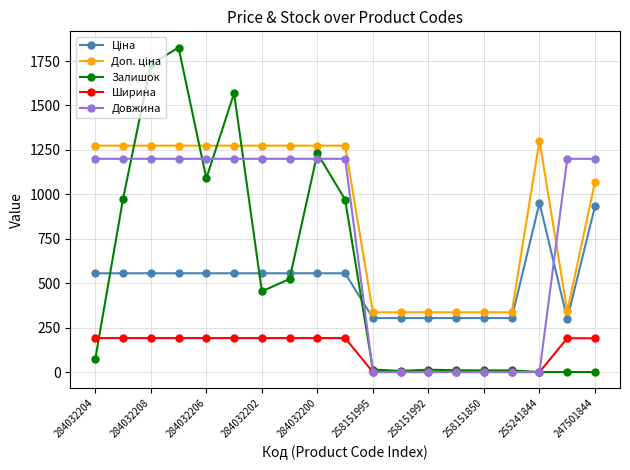

True or false: Залишок has more than 0 interior local peaks.

True